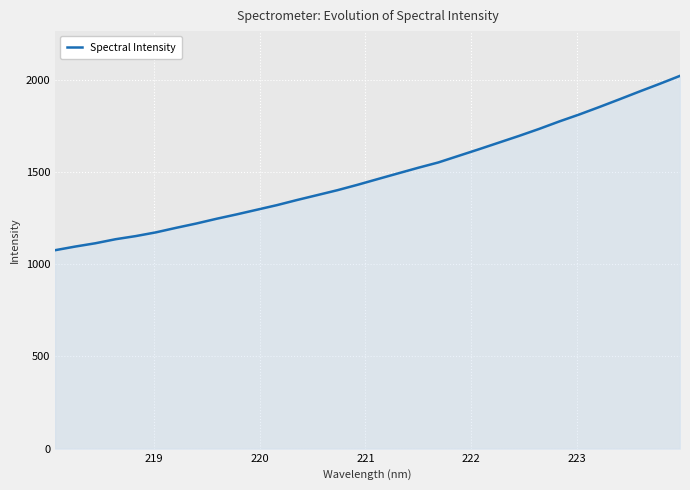

How many values are below 1462?

16